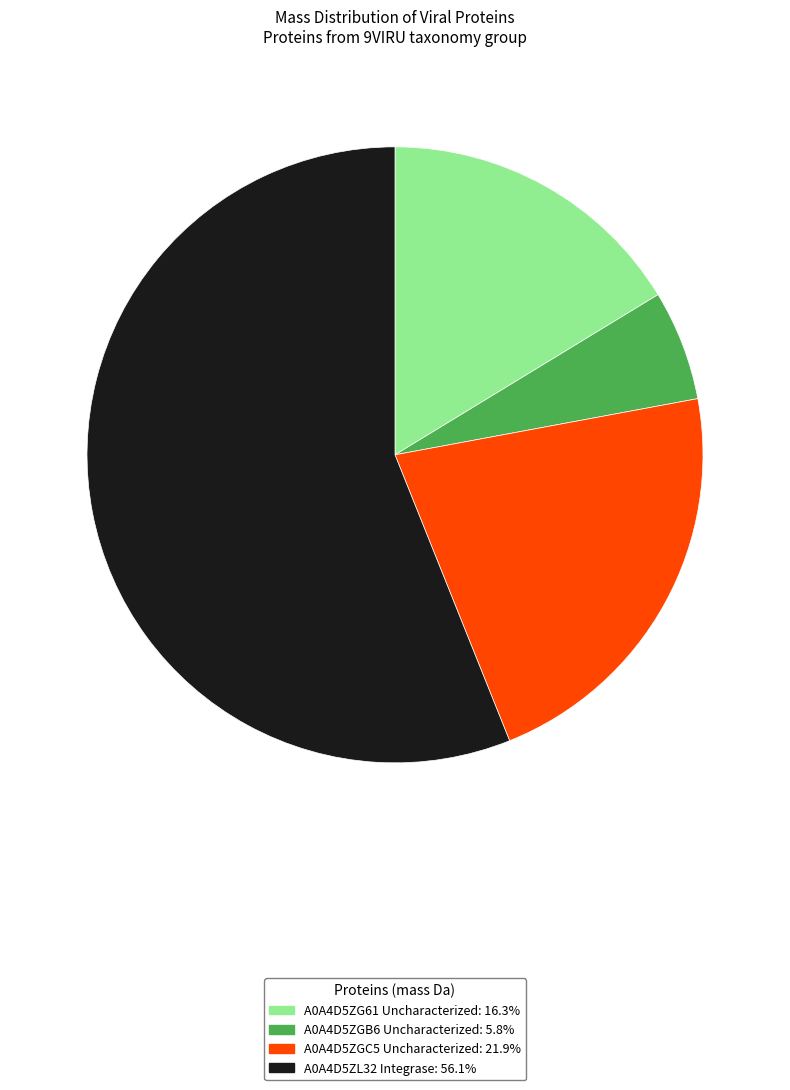

Between A0A4D5ZGB6 Uncharacterized and A0A4D5ZG61 Uncharacterized, which is larger?

A0A4D5ZG61 Uncharacterized